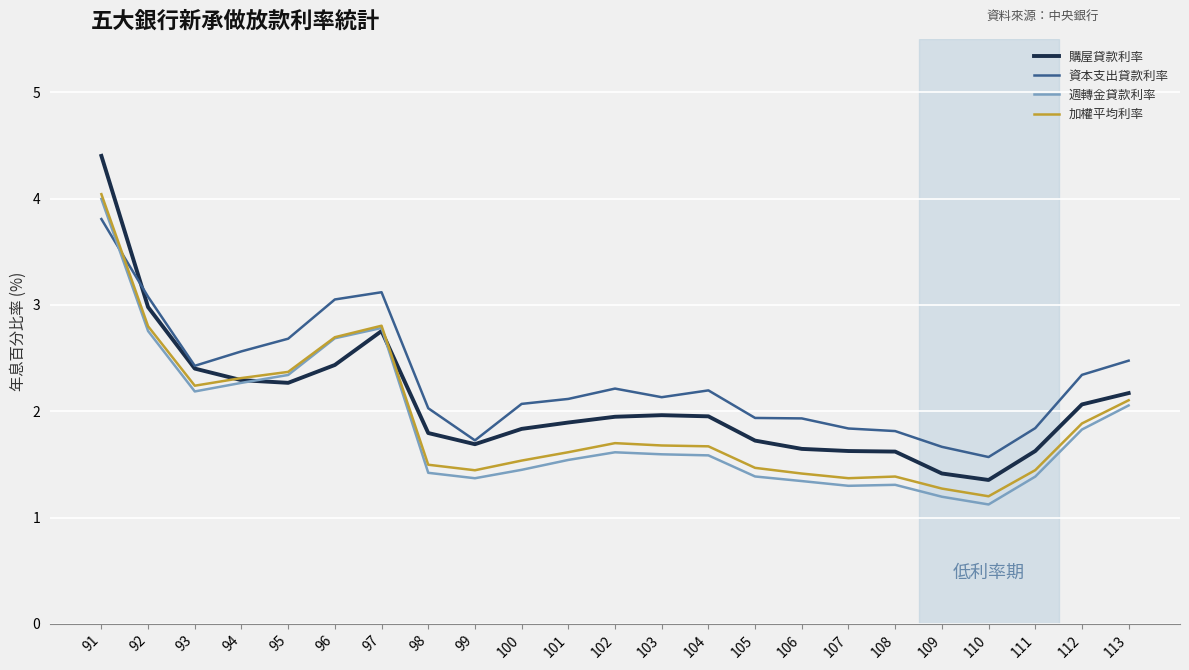

What is the sum of the 週轉金貸款利率 values at 112 and 100?

3.3